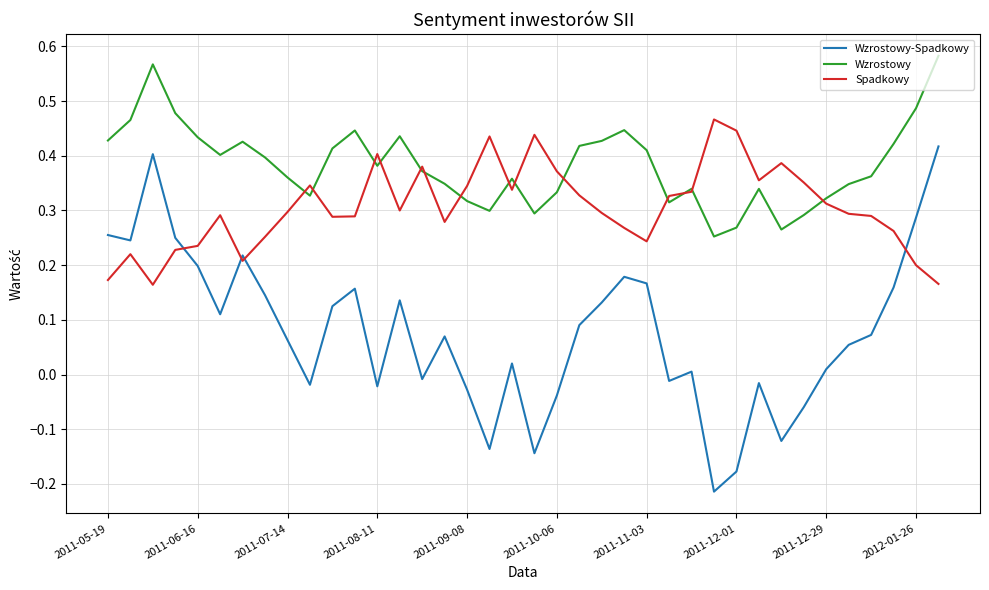

Which series has the widest spread of values?

Wzrostowy-Spadkowy